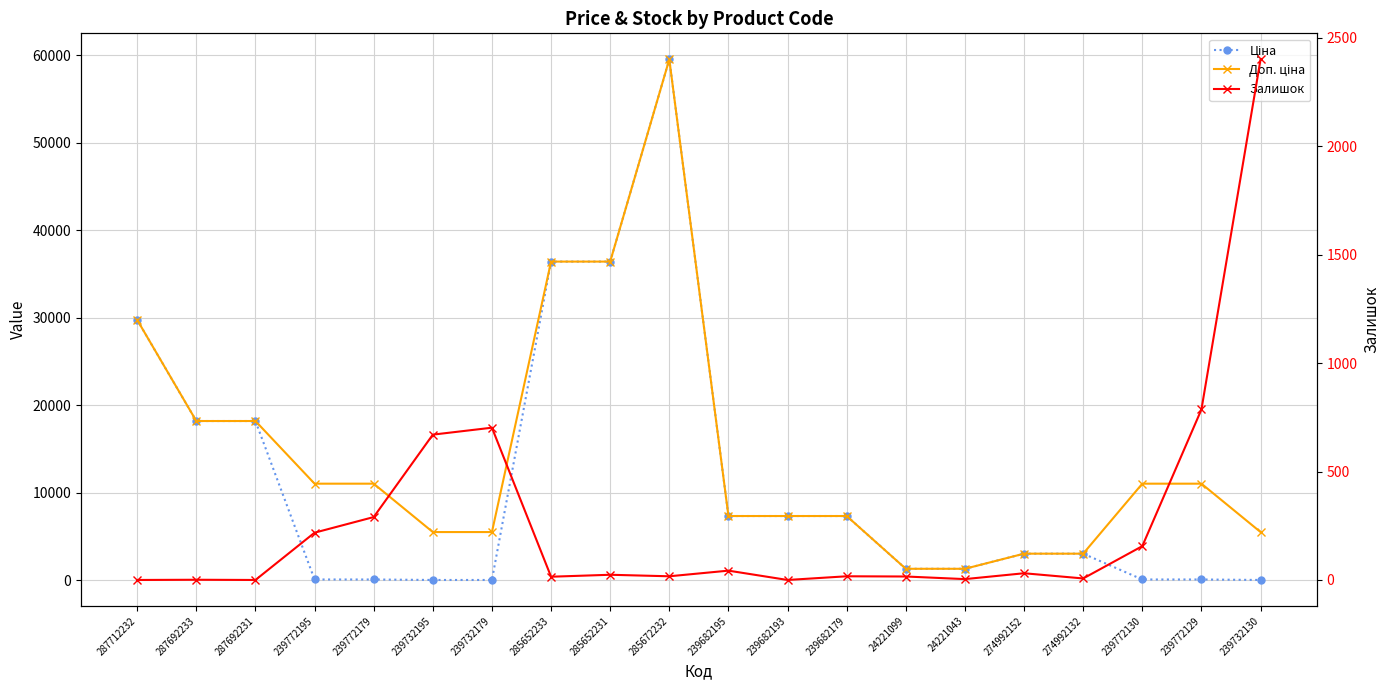

What is the approximate value of Доп. ціна at 287712232?

29761.5